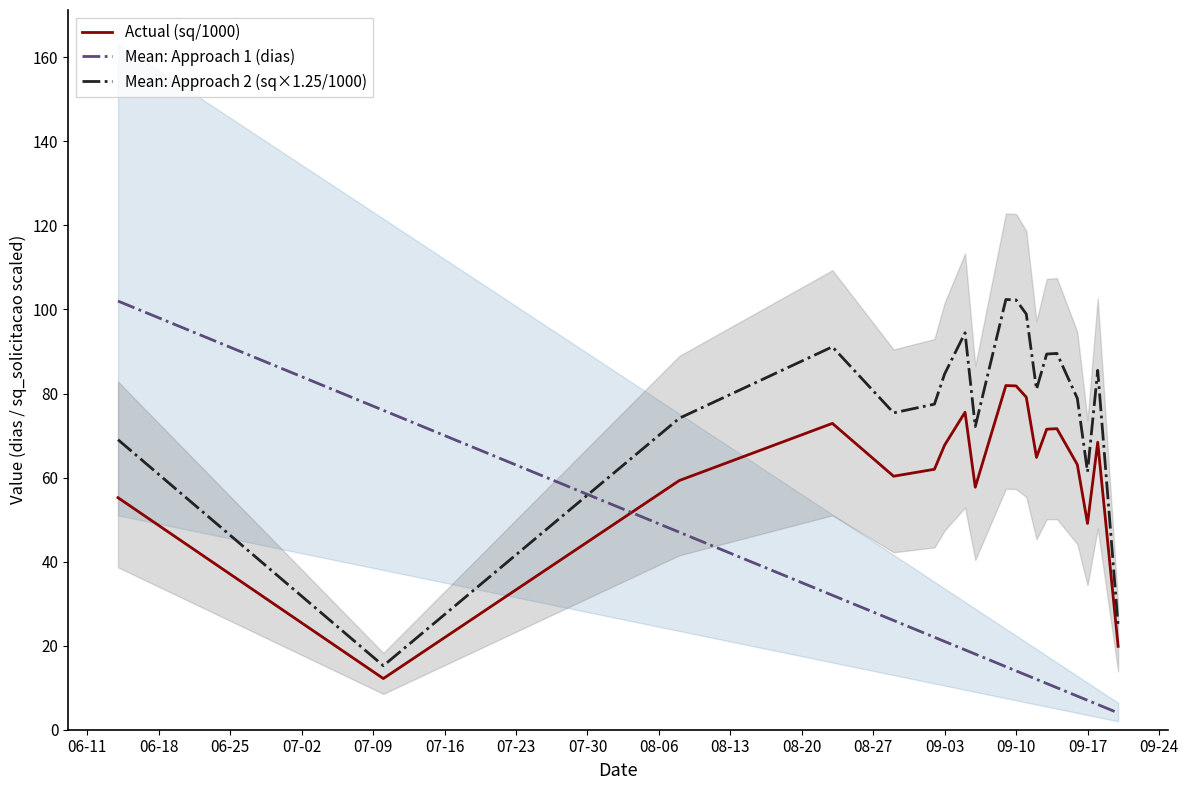

What is the sum of all Actual (sq/1000) values?

1174.1